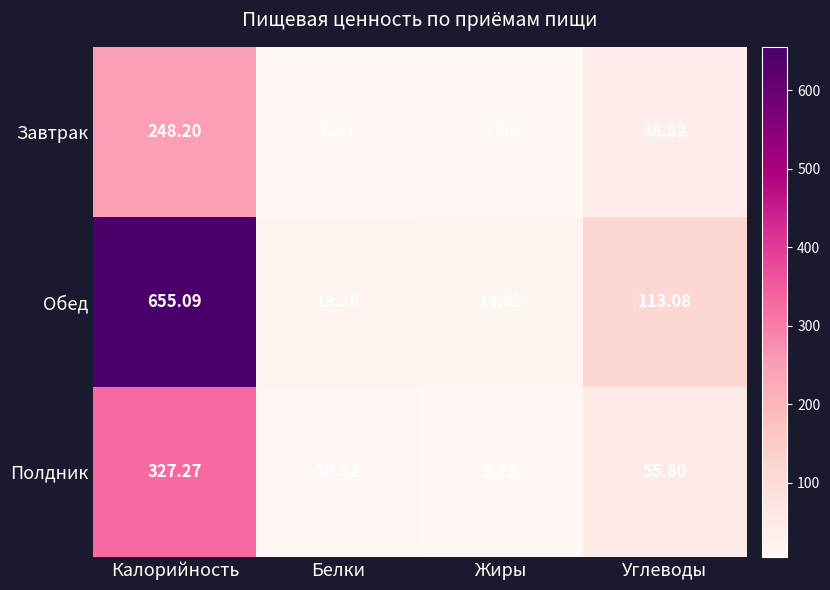

Where does the Полдник series first go above 55?

Калорийность